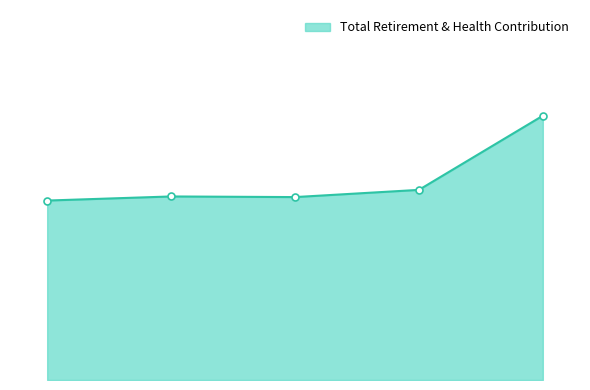

Is this an area chart (filled region under the line)?

Yes